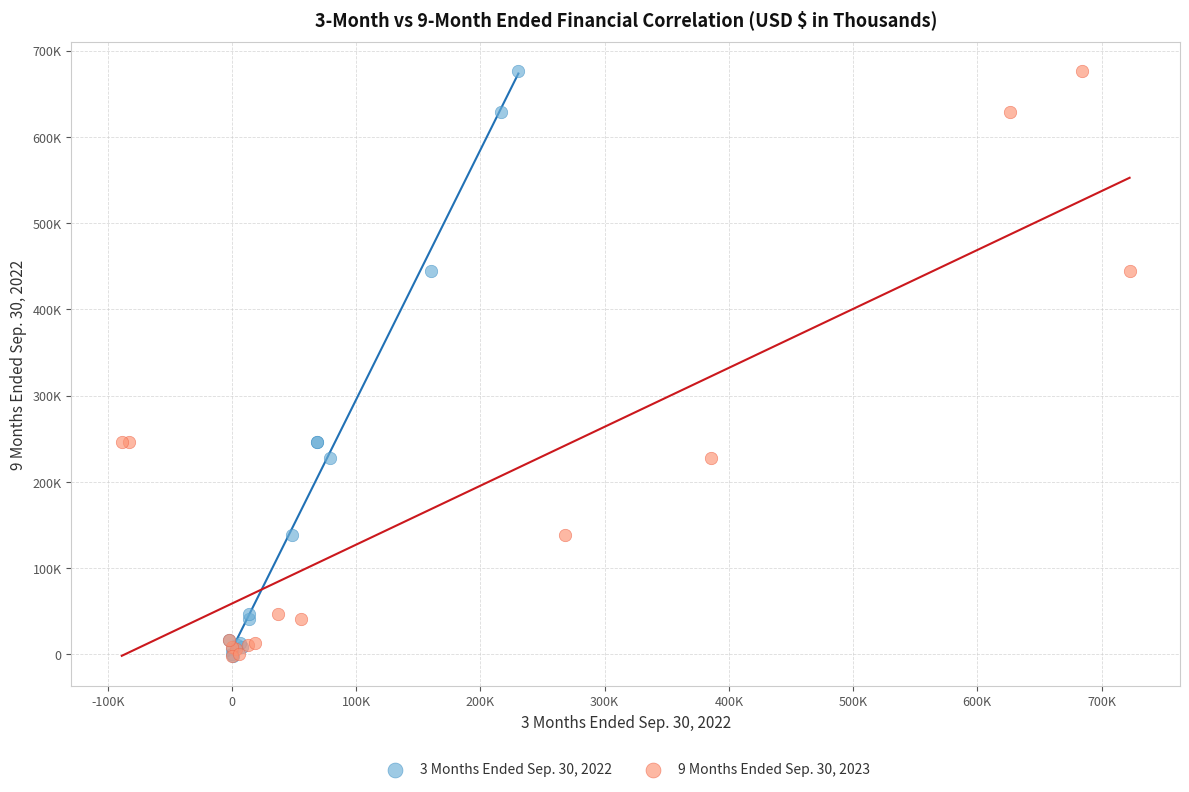

What are all the series names shown in the legend?

3 Months Ended Sep. 30, 2022, 9 Months Ended Sep. 30, 2023